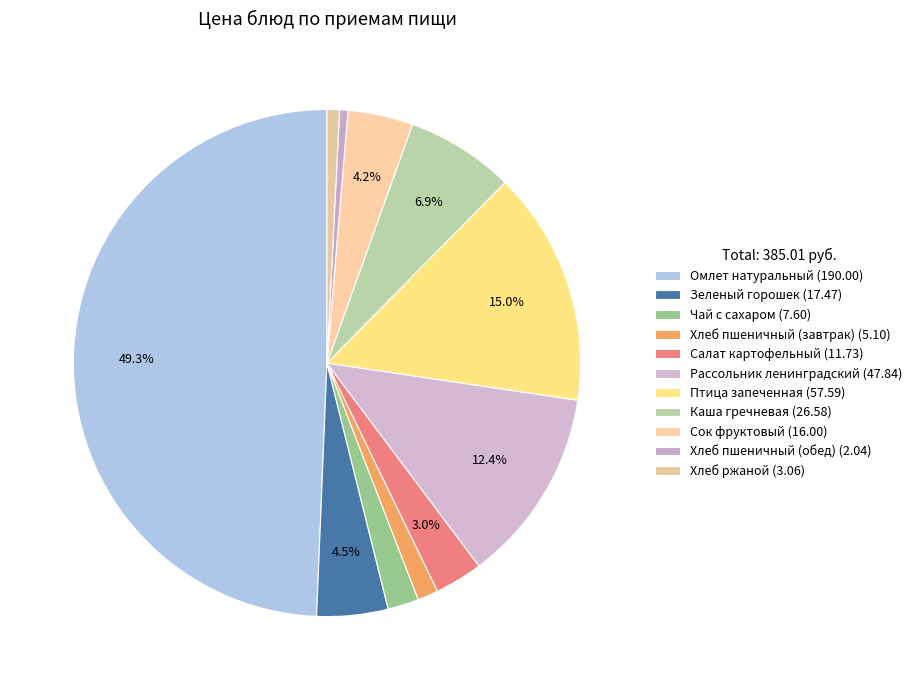

Count the number of slices in the pie.

11